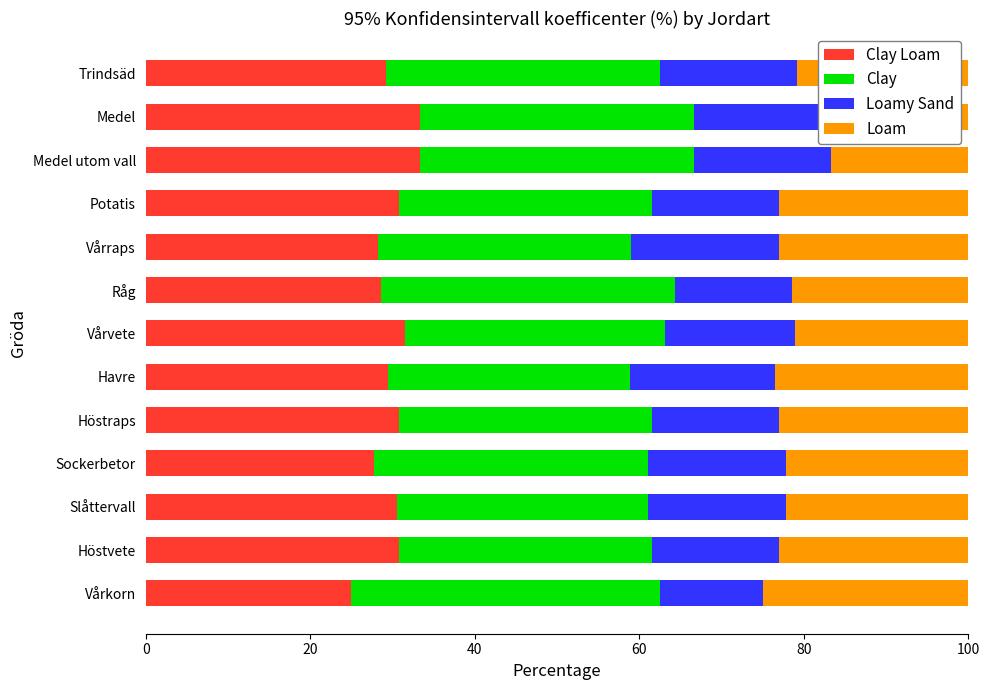

How many series are shown in this chart?

4